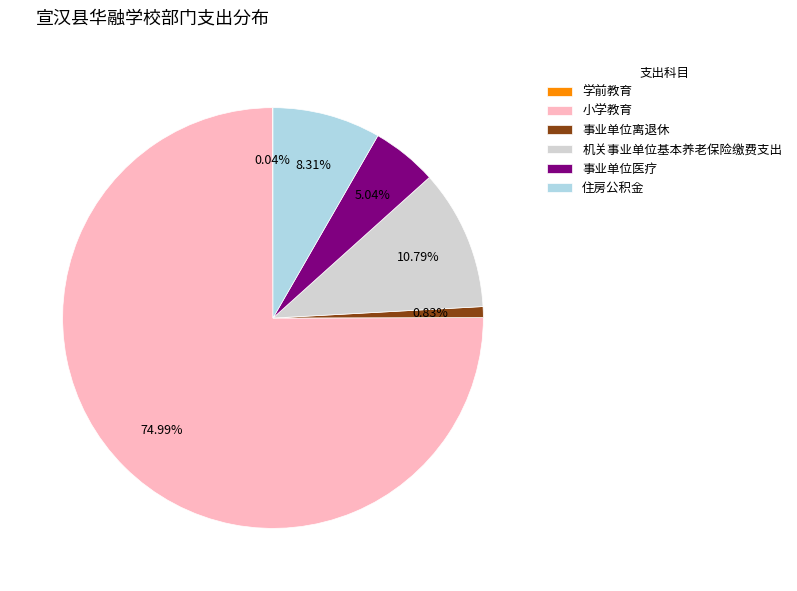

Do 小学教育 and 事业单位离退休 together represent more than half of the pie?

Yes